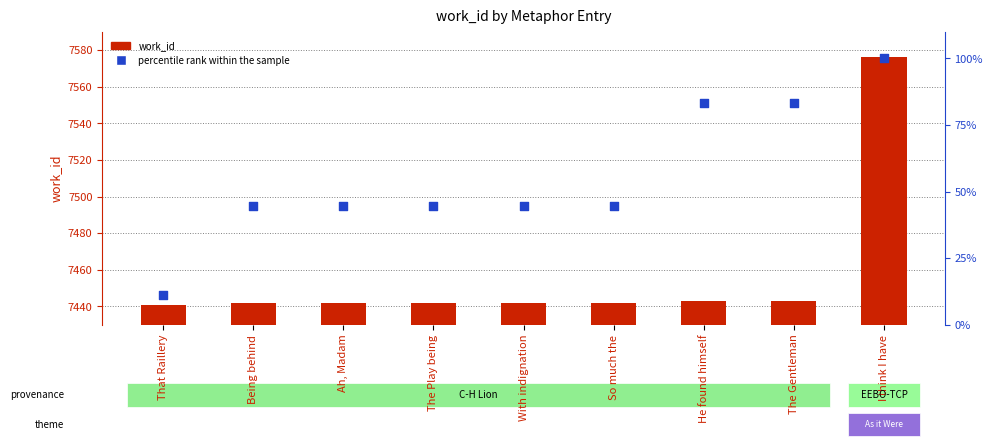

Which series contains the lowest Y value?

percentile rank within the sample